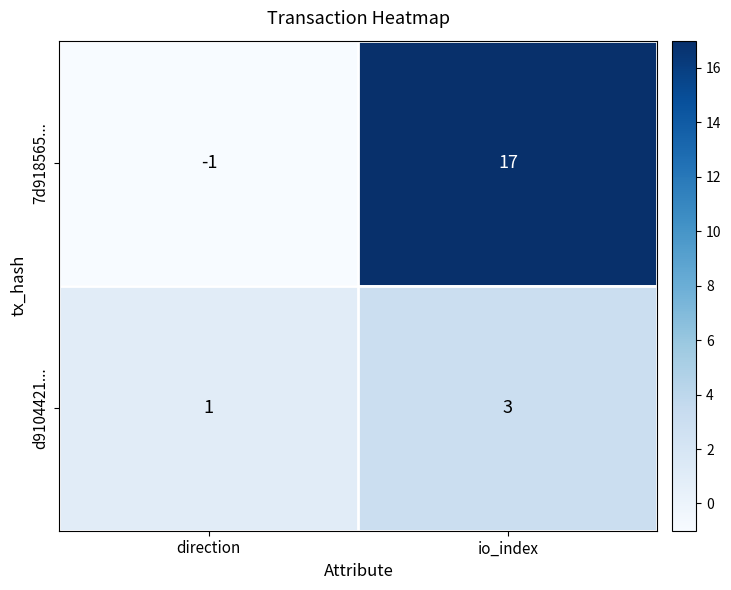

List the series in order of their overall mean, highest first.

7d918565..., d9104421...